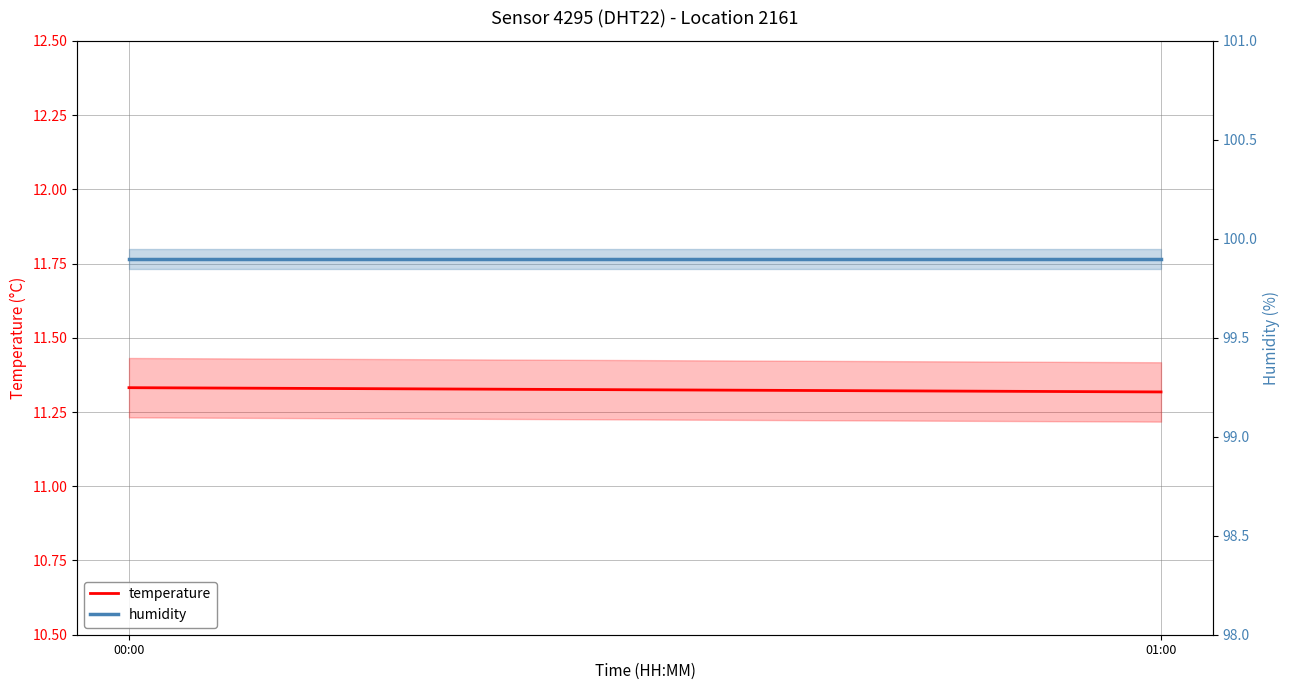

Reading left to right, extract all data points from this chart.

temperature: 00:00=11.3	01:00=11.3
humidity: 00:00=99.9	01:00=99.9